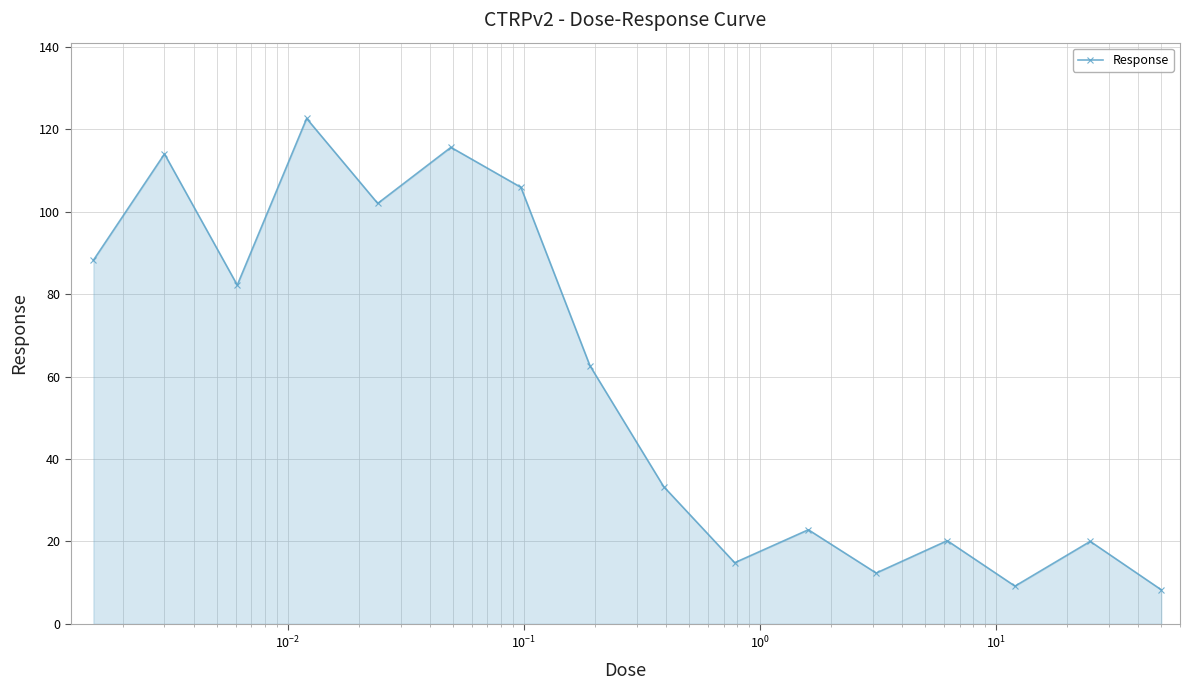

What is the minimum value shown in the chart?

8.3